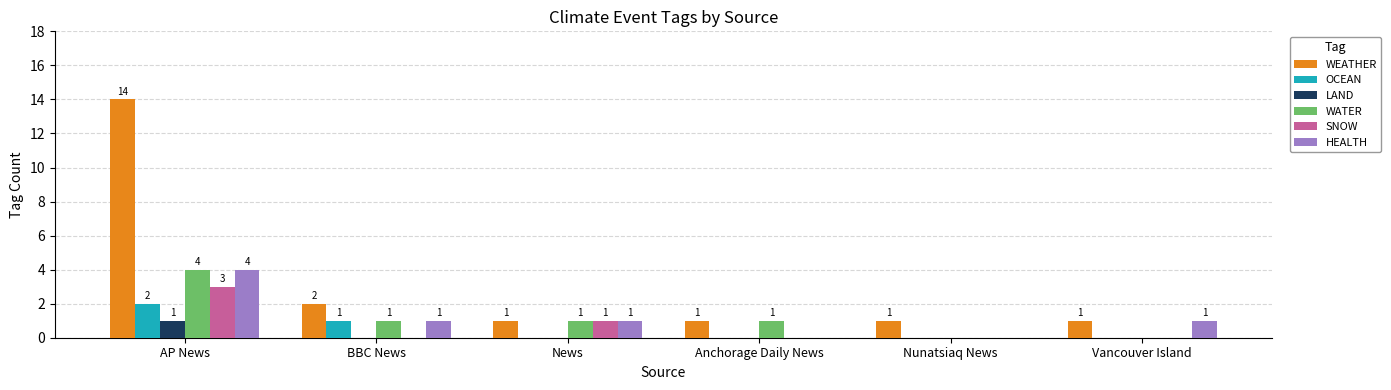

Is the value of HEALTH at Nunatsiaq News greater than the value of WATER at AP News?

No